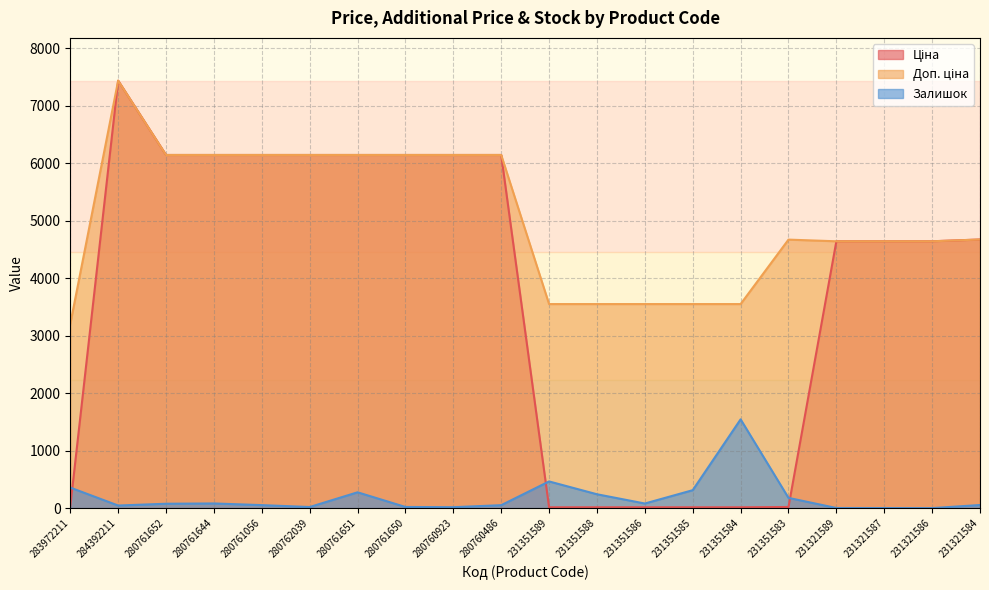

Rank the series by their average value, from highest to lowest.

Доп. ціна, Ціна, Залишок